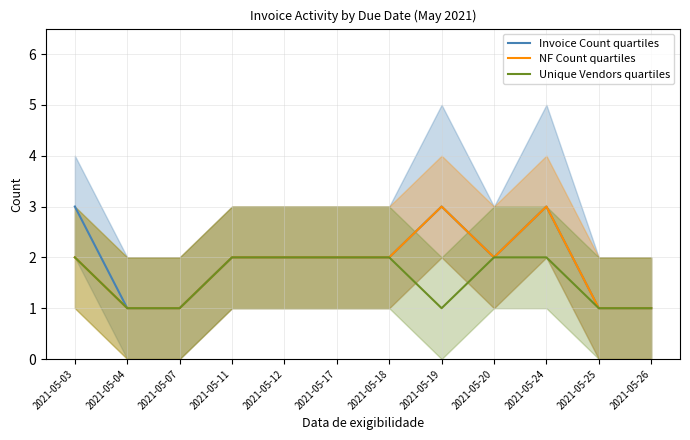

What is the difference between the maximum and minimum values in the Invoice Count quartiles series?

2